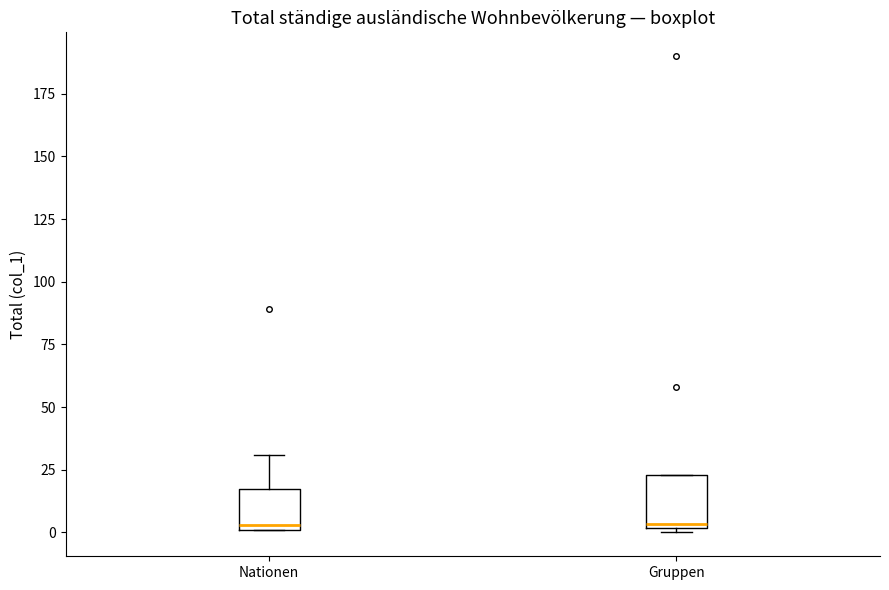

Where does the median line of the box for Nationen sit on the y-axis? The values are not printed on the chart, so give them approximately, as read against the axis.

5